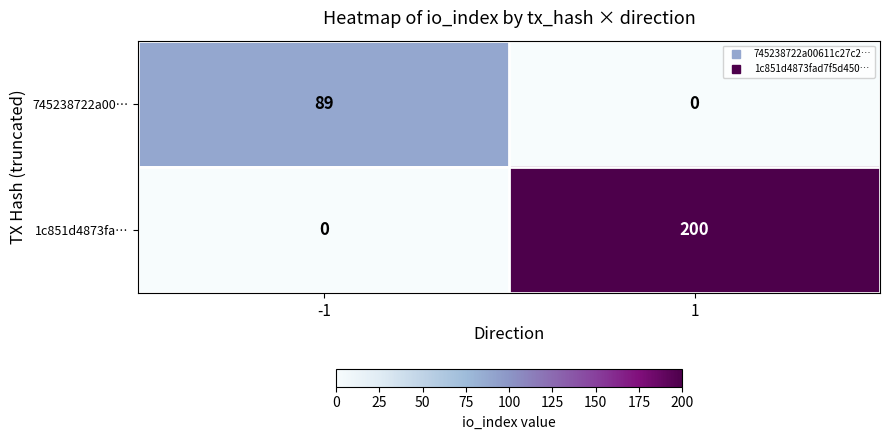

How many categories are shown in the chart?

2